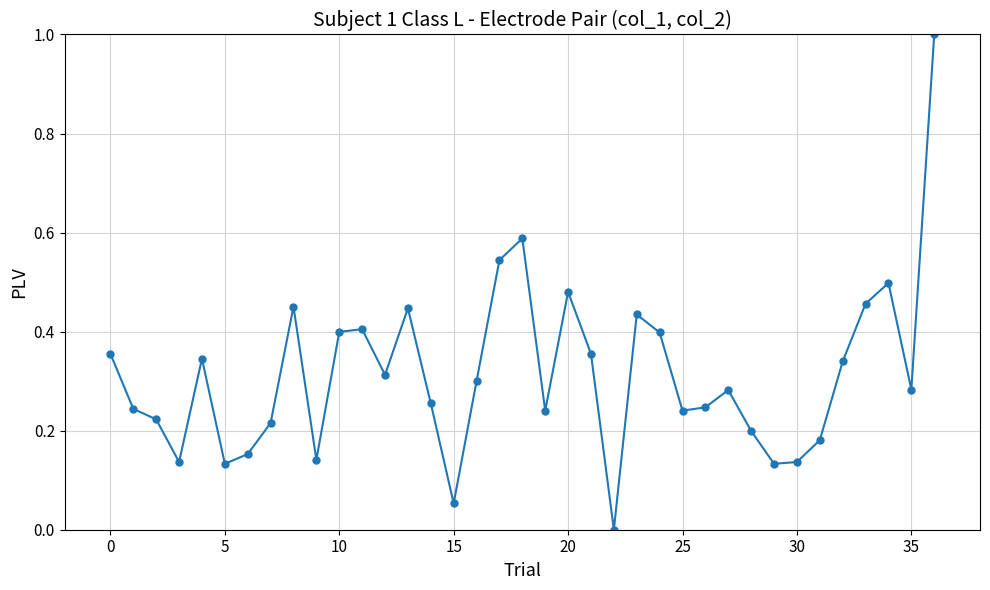

What is the difference between the maximum and second lowest values?

0.9